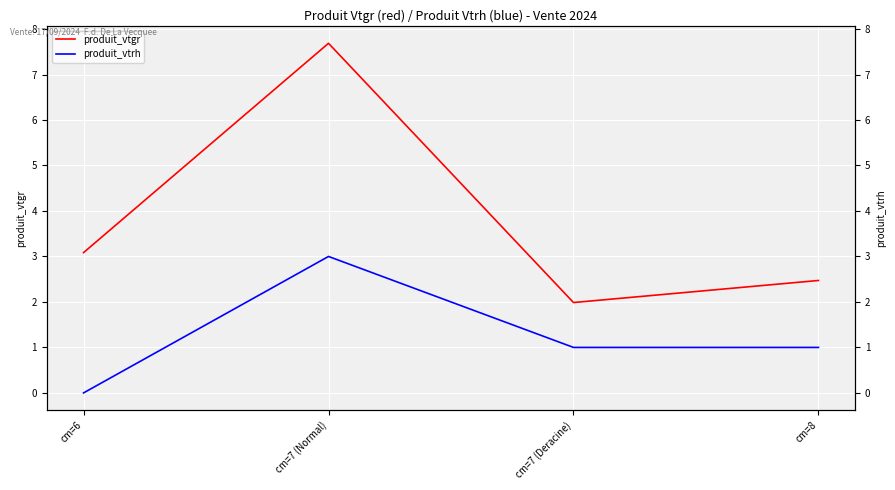

Between cm=7 (Normal) and cm=8, which is larger?

cm=7 (Normal)